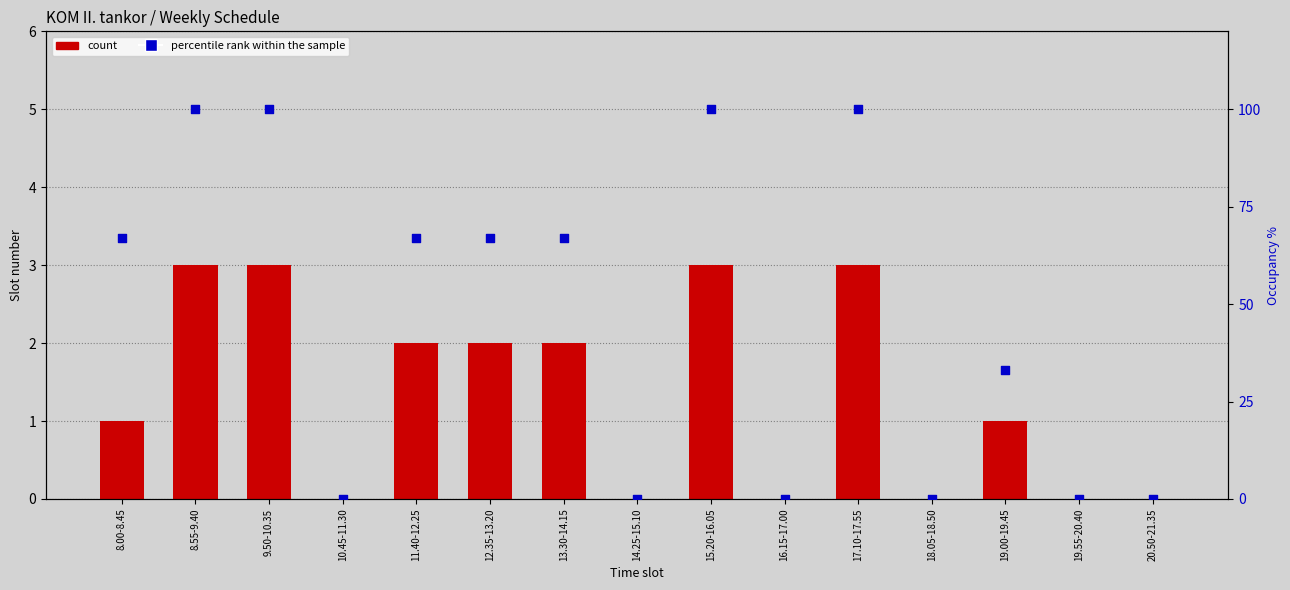

What are all the series names shown in the legend?

count, percentile rank within the sample